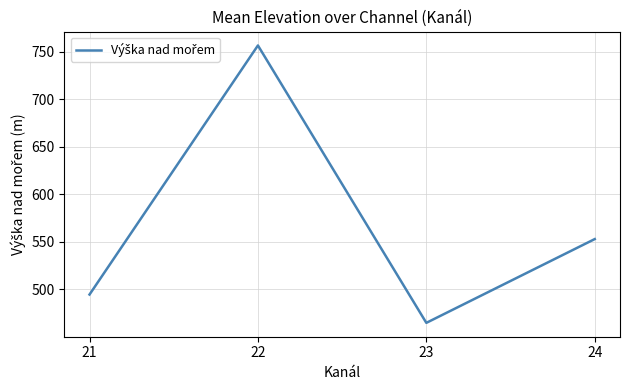

Which has a higher value, 24 or 21?

24